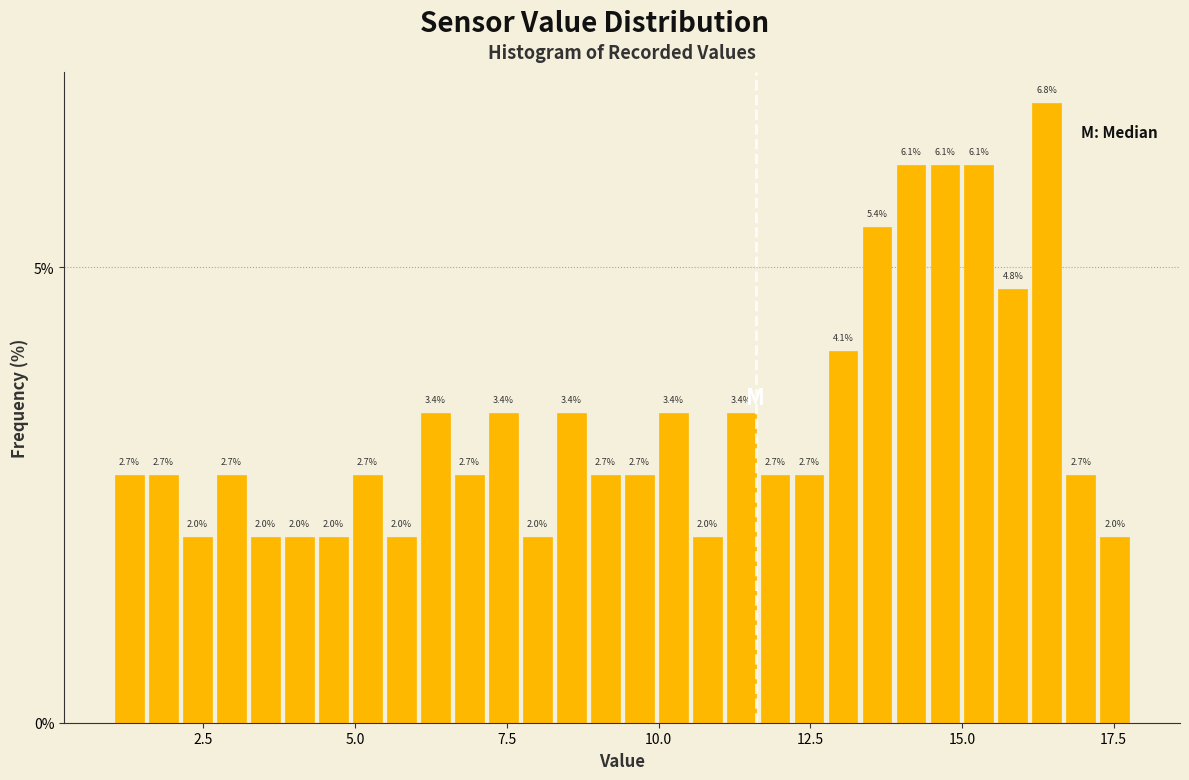

Read against the x-axis, roughly where is the centre of the tallest bar?

16.5